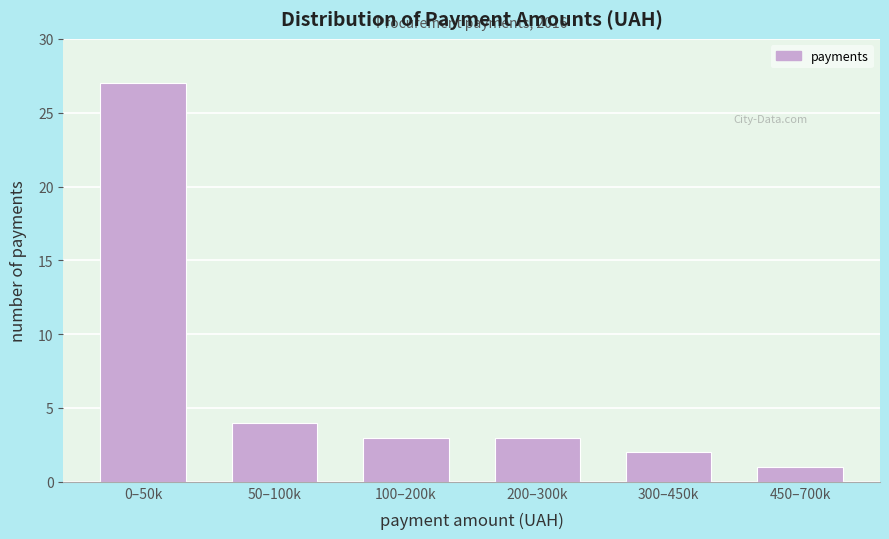

Reading left to right, list all the values displayed in this chart.

0–50k=27	50–100k=4	100–200k=3	200–300k=3	300–450k=2	450–700k=1